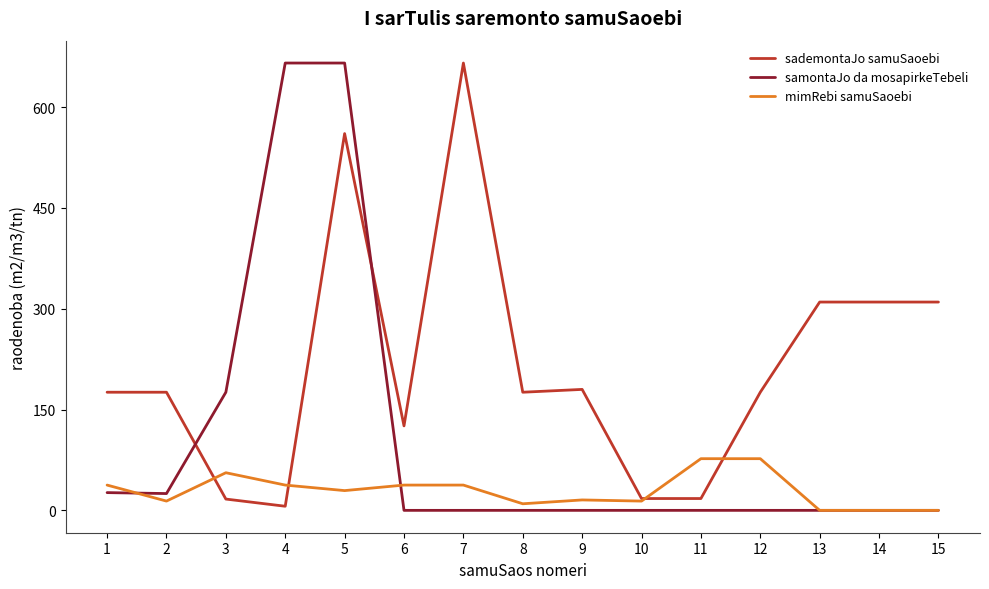

Which series ends up on top after the final intersection of samontaJo da mosapirkeTebeli and sademontaJo samuSaoebi?

sademontaJo samuSaoebi